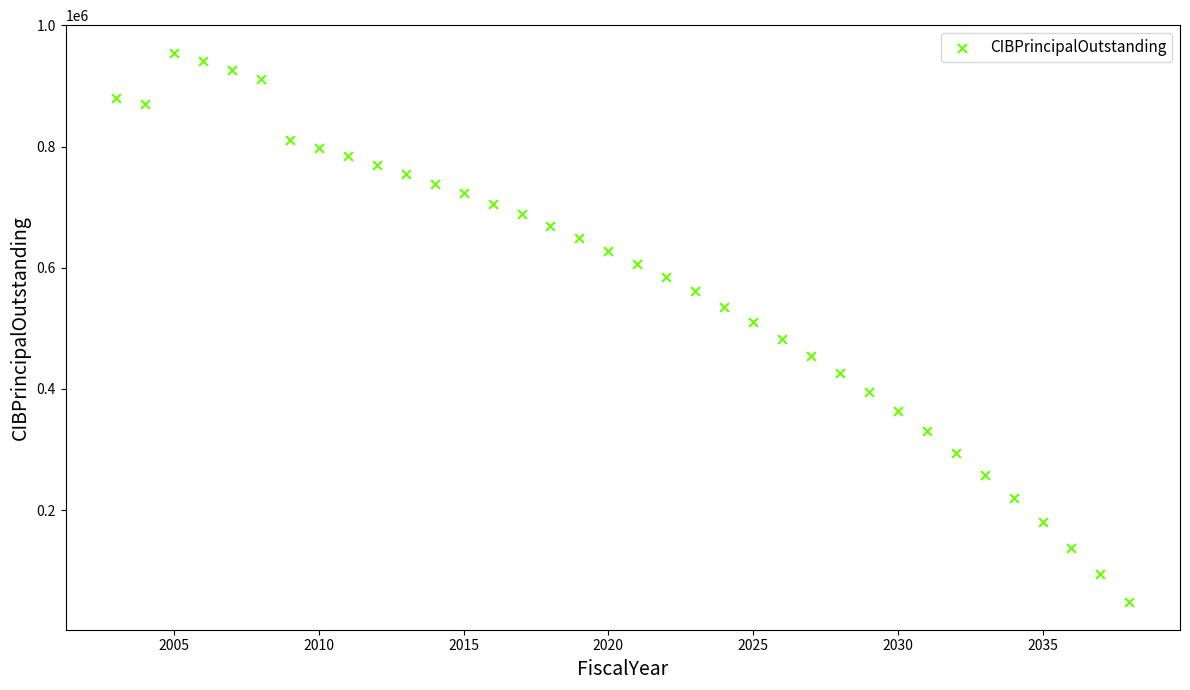

What is the range of X values (max minus min)?

35